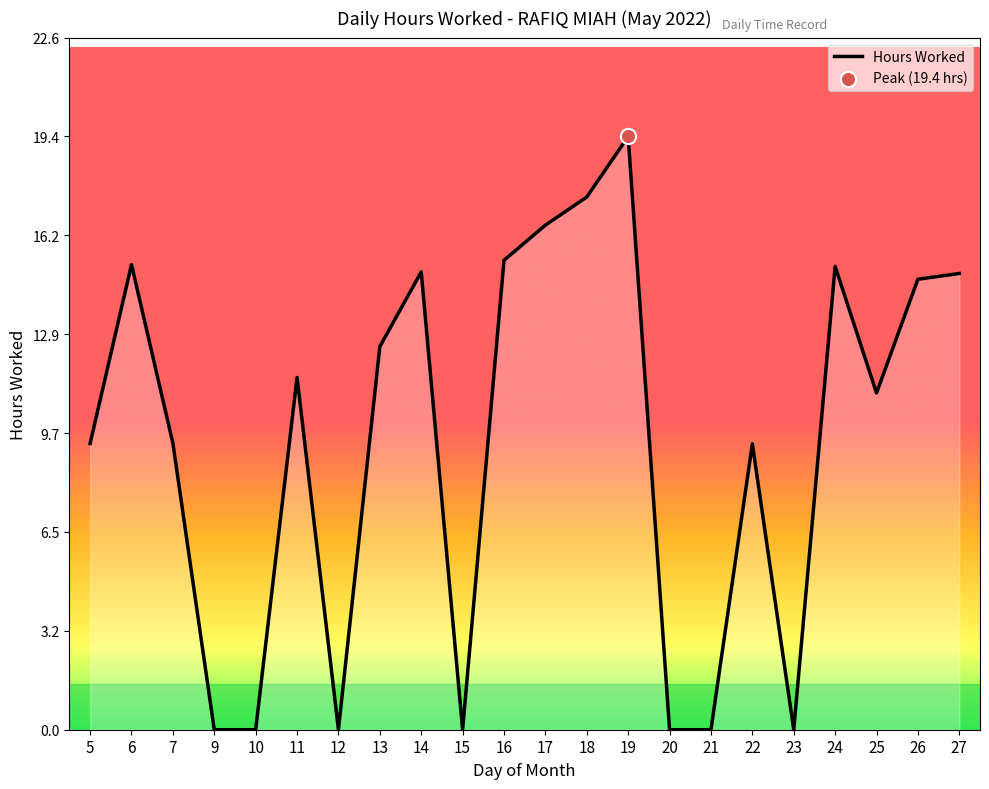

Which has a higher value, 27 or 22?

27